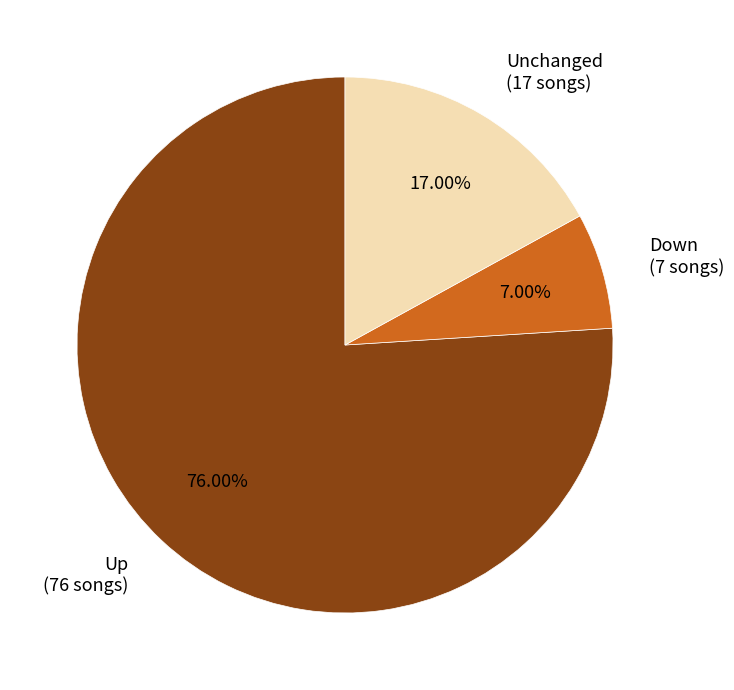

To the nearest percent, what is the difference between the largest and smallest slice percentages?

69%